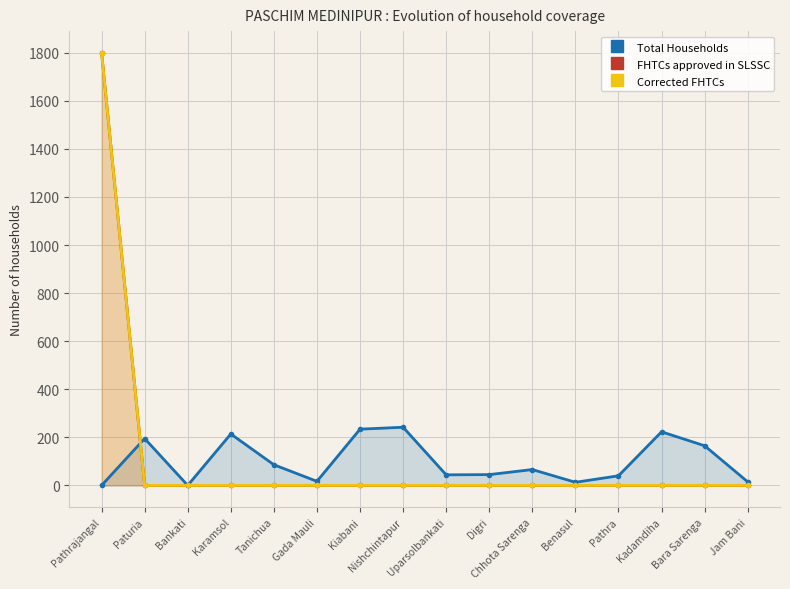

How many distinct data groups are displayed?

3